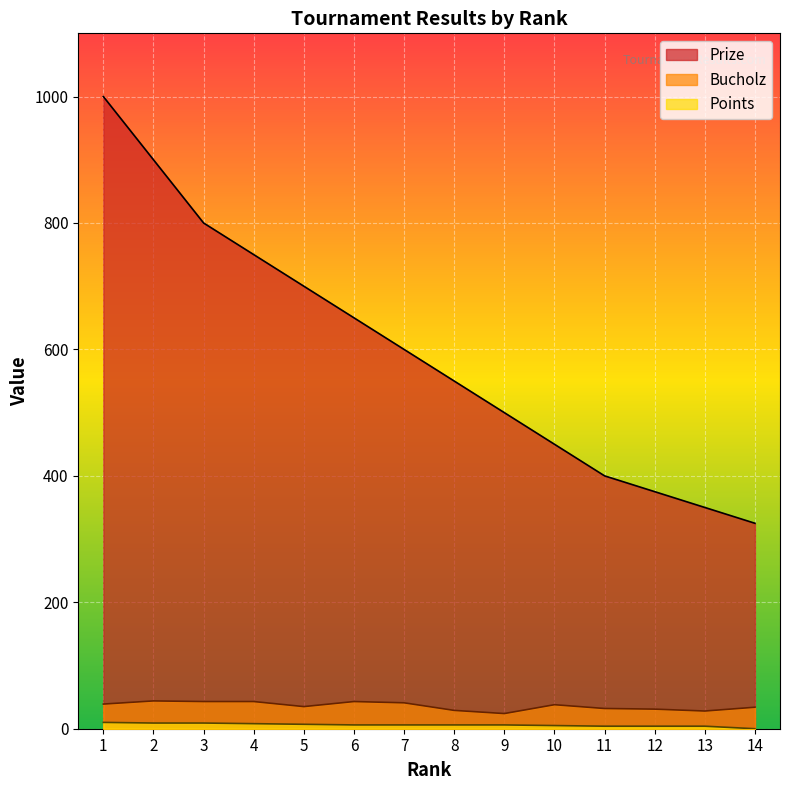

What is the difference between the highest and lowest values at 6?

644